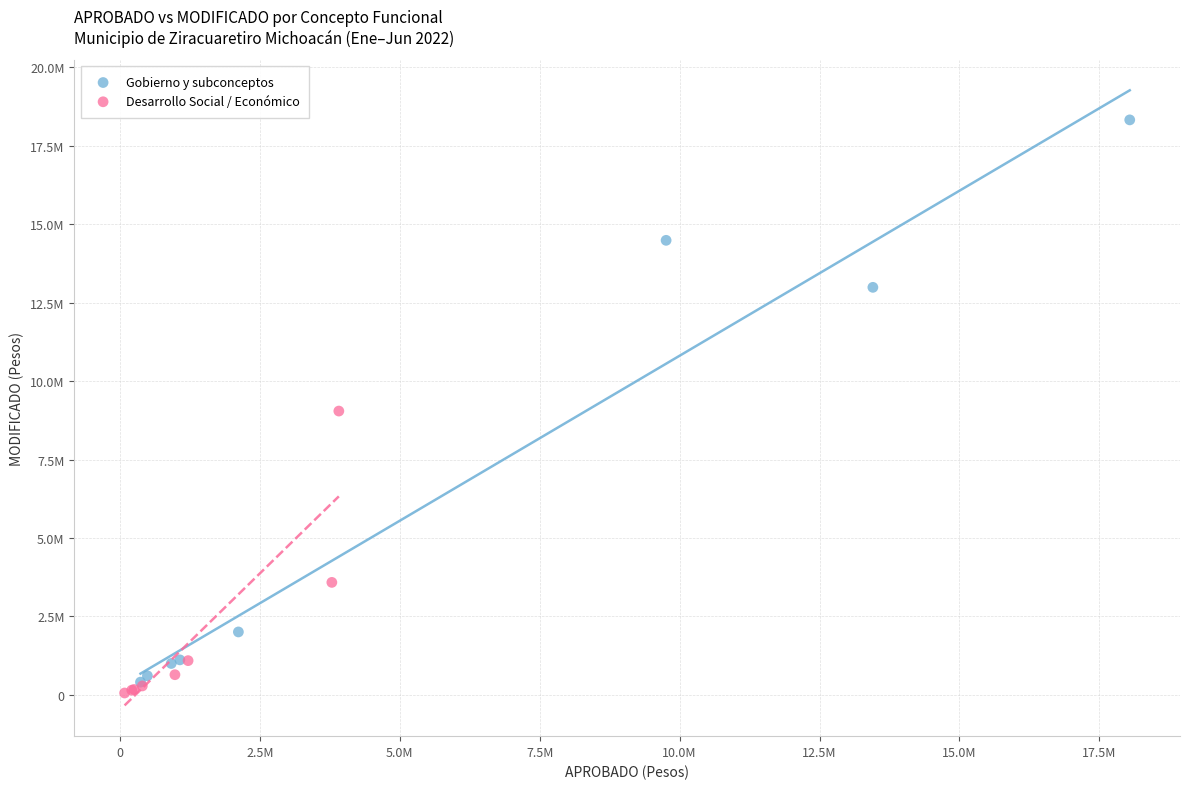

Which series has the widest spread of Y values?

Gobierno y subconceptos